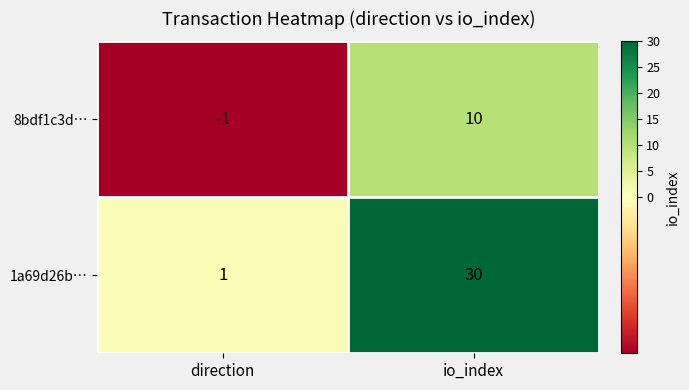

How many series are shown in this chart?

2